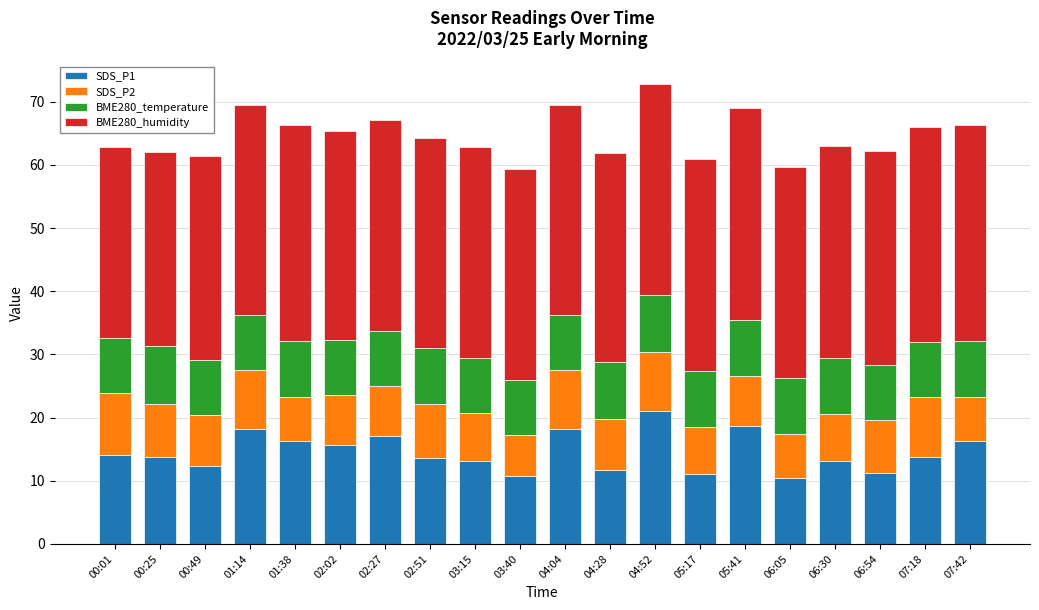

What is the lowest value of the SDS_P1 series?

10.5